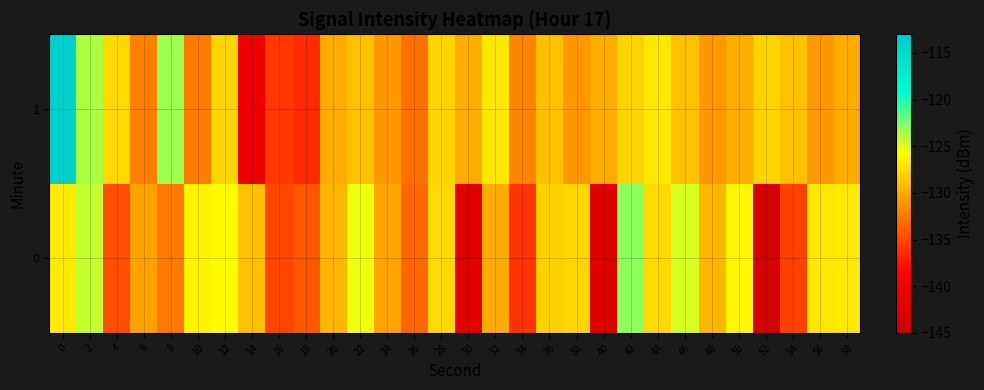

At 42, list the series in order from largest to smallest.

0, 1